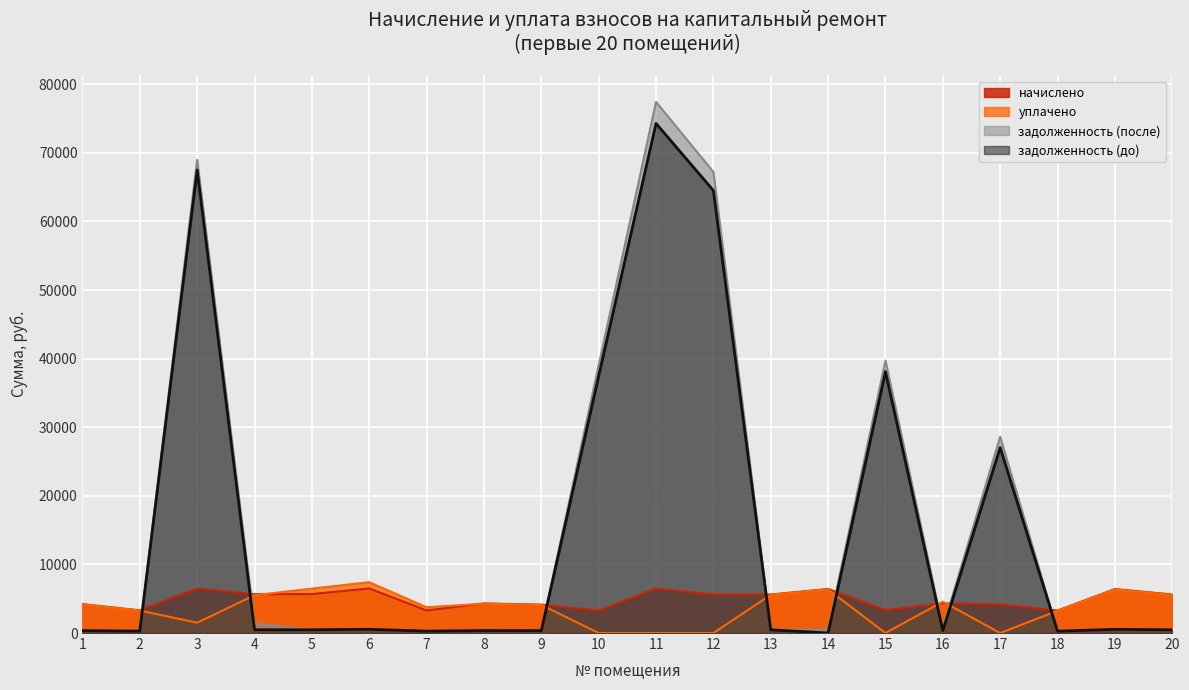

Rank the series by their maximum value, from lowest to highest.

начислено, уплачено, задолженность (до), задолженность (после)